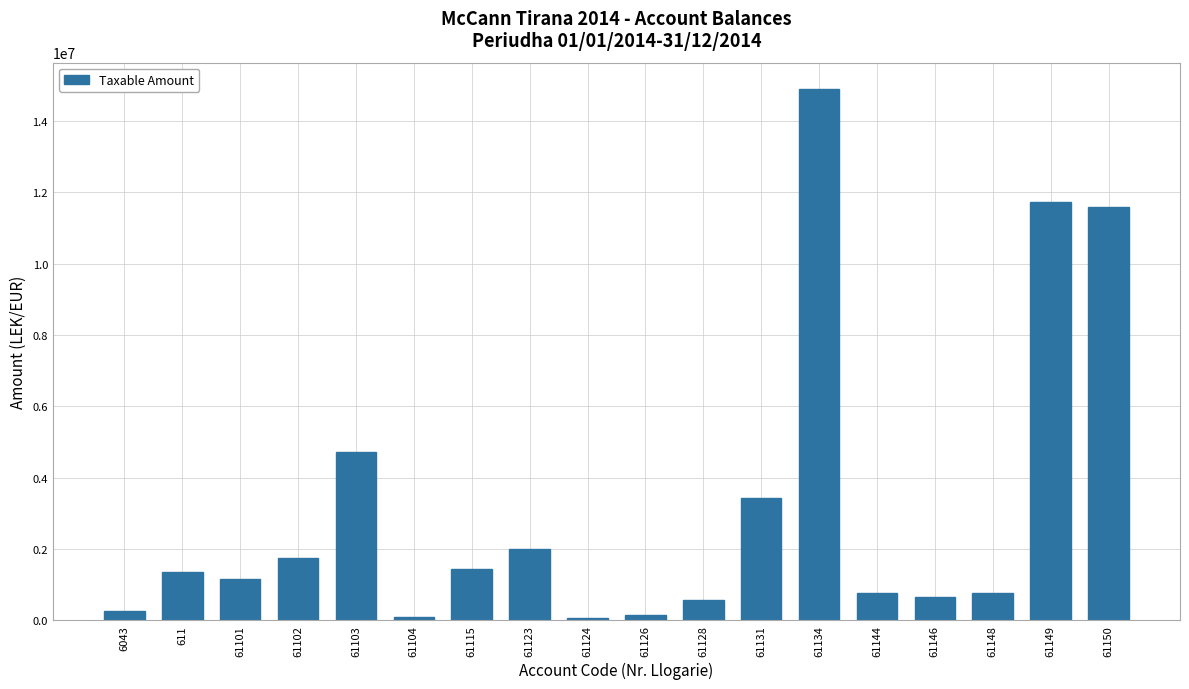

What is the difference between the second highest and minimum values?

11656063.4